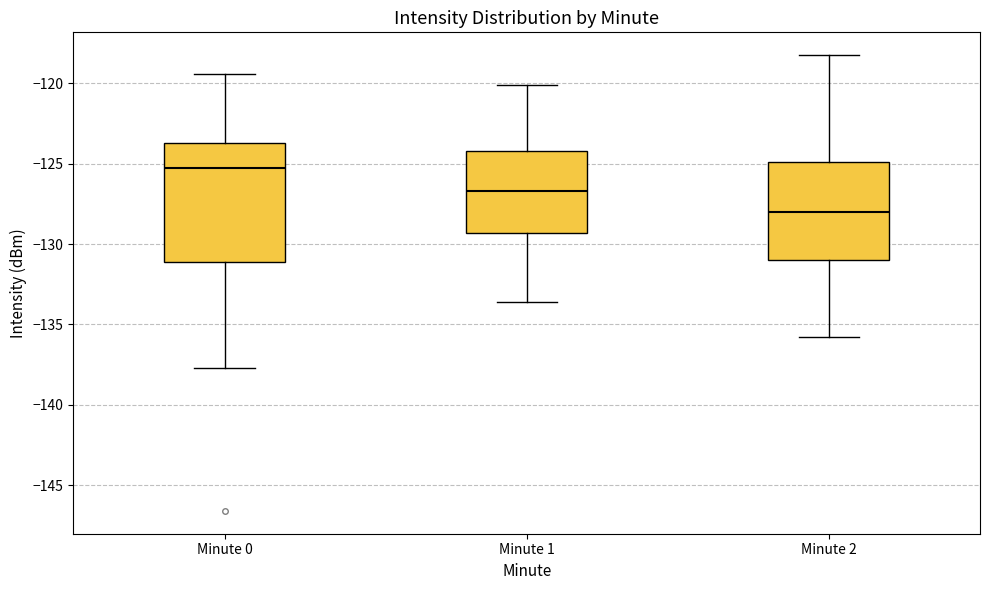

Which box is the tallest, from its lower edge to its upper edge?

Minute 0